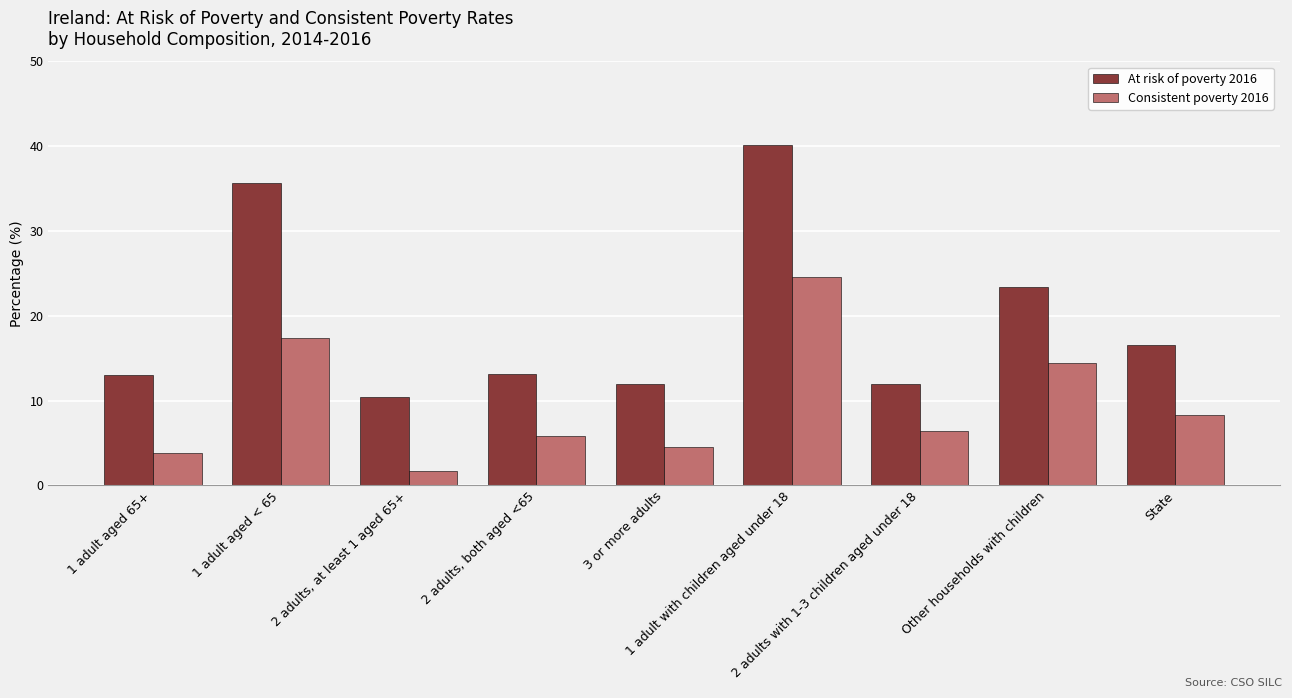

What is the approximate value of At risk of poverty 2016 at 2 adults, both aged <65?

13.1